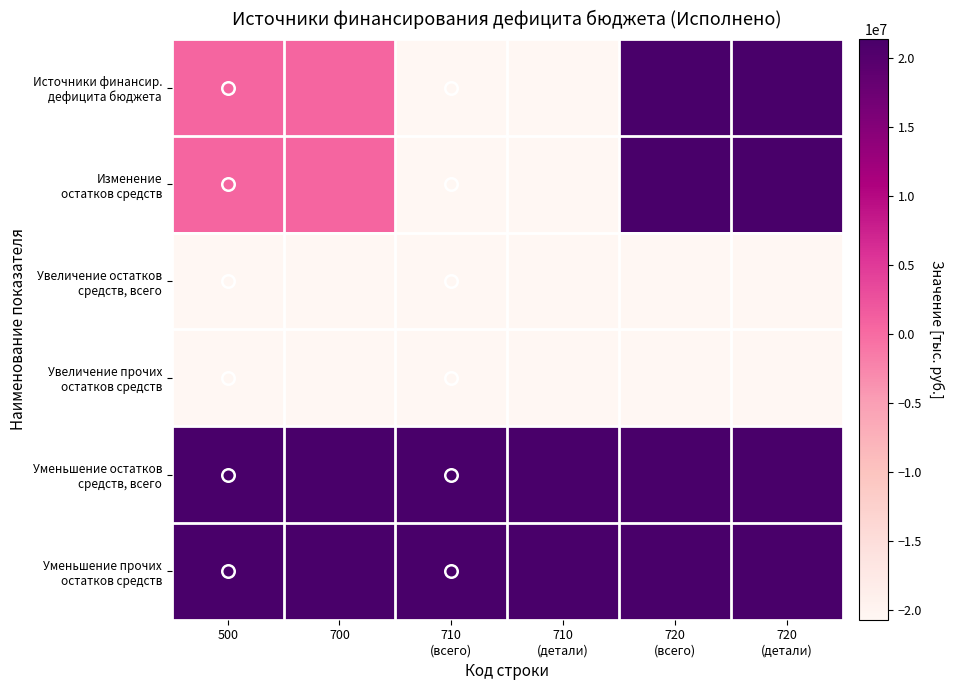

Which has a higher value, 710
(всего) or 700?

700